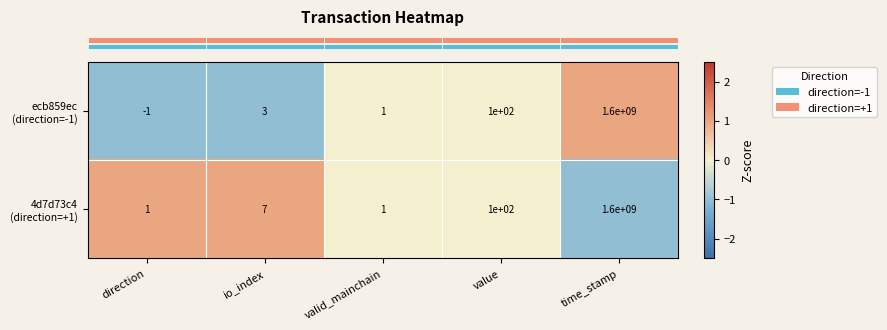

What is the total value across all series at time_stamp?

3200000000